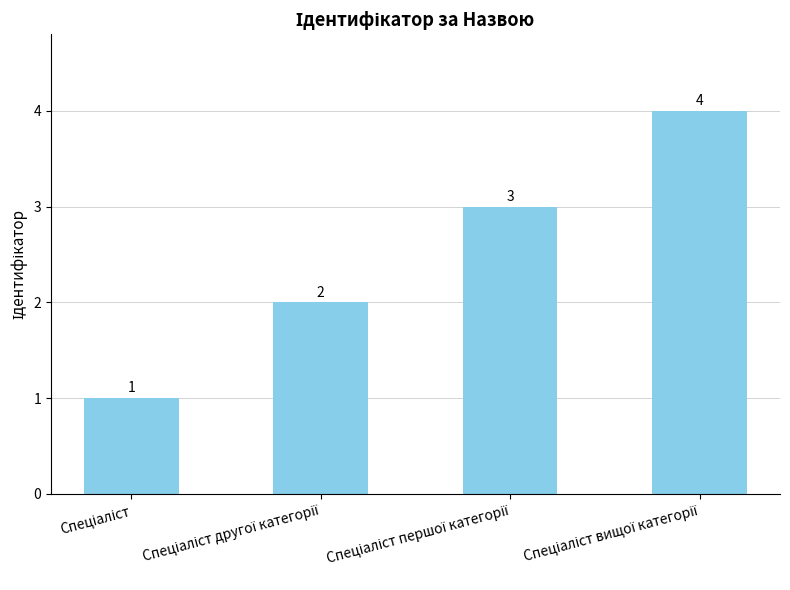

What is the value of the 3rd bar from the left?

3